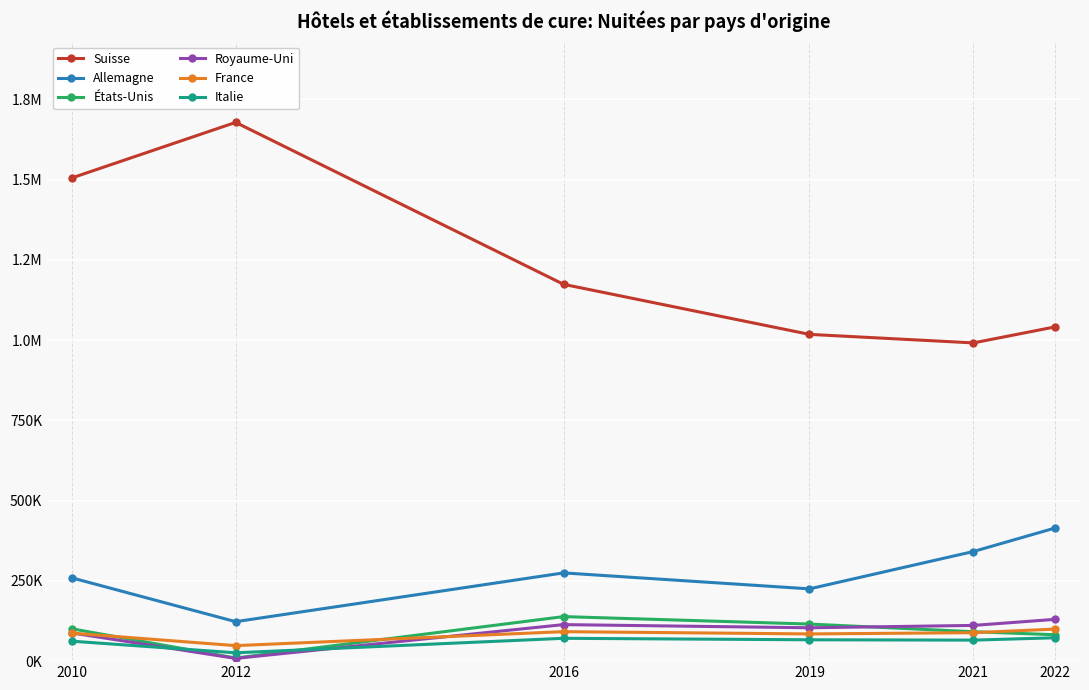

True or false: France and Italie cross at least once.

False